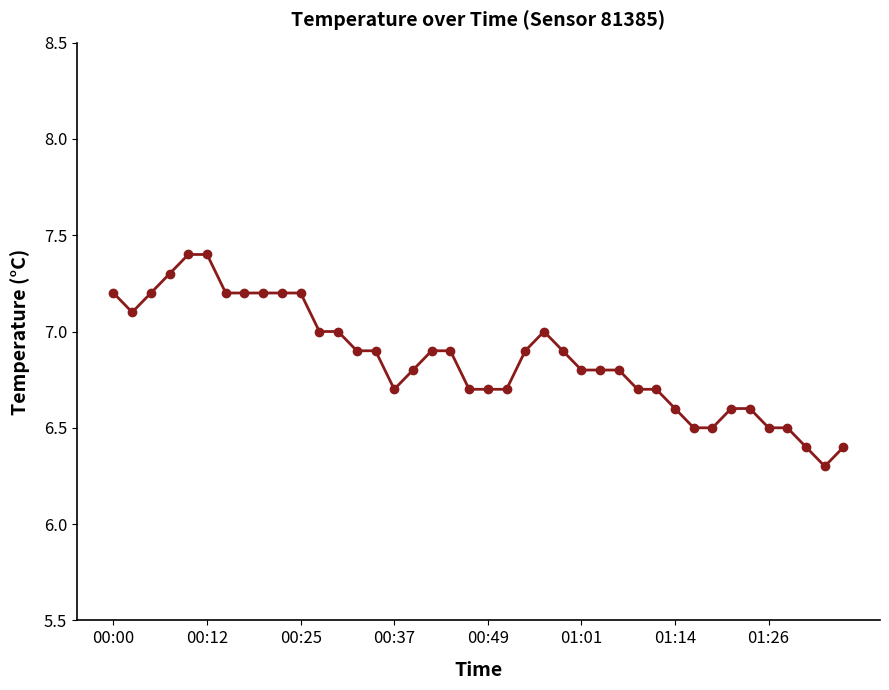

What is the value of the 34th point from the left?

6.6